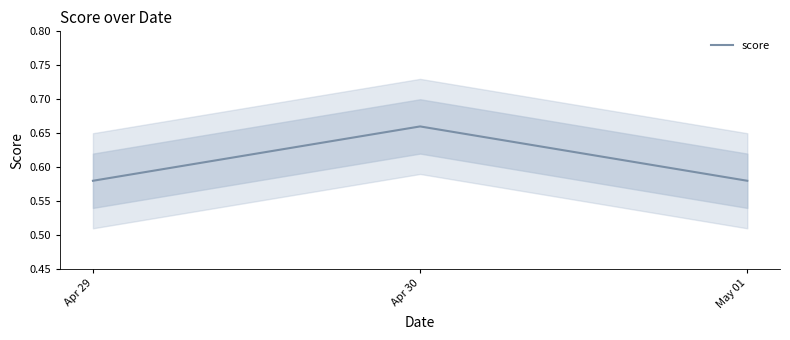

What is the value of the 3rd point from the left?

0.6